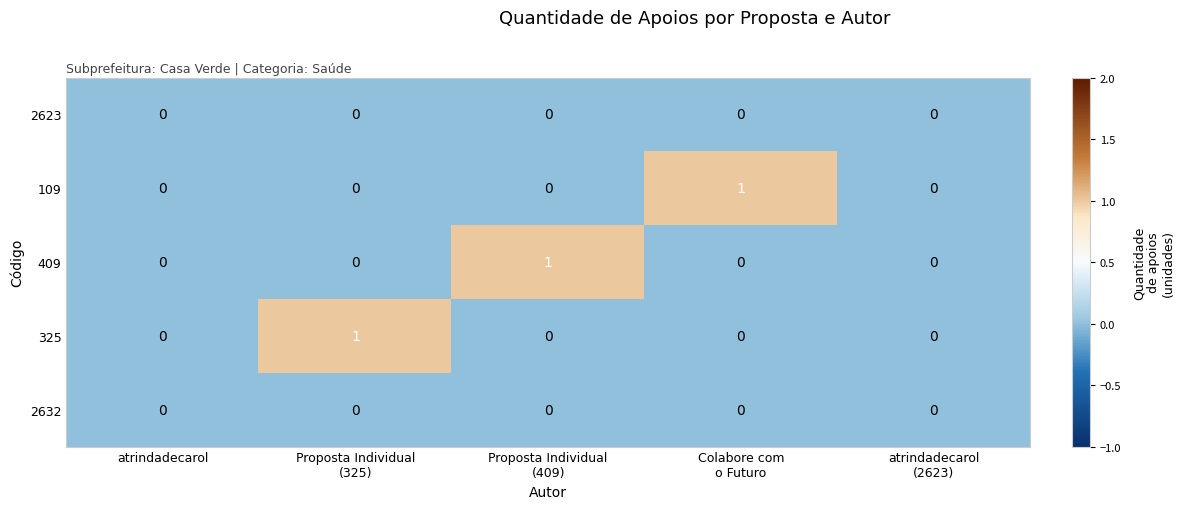

How many 325 values are between 0 and 1?

5